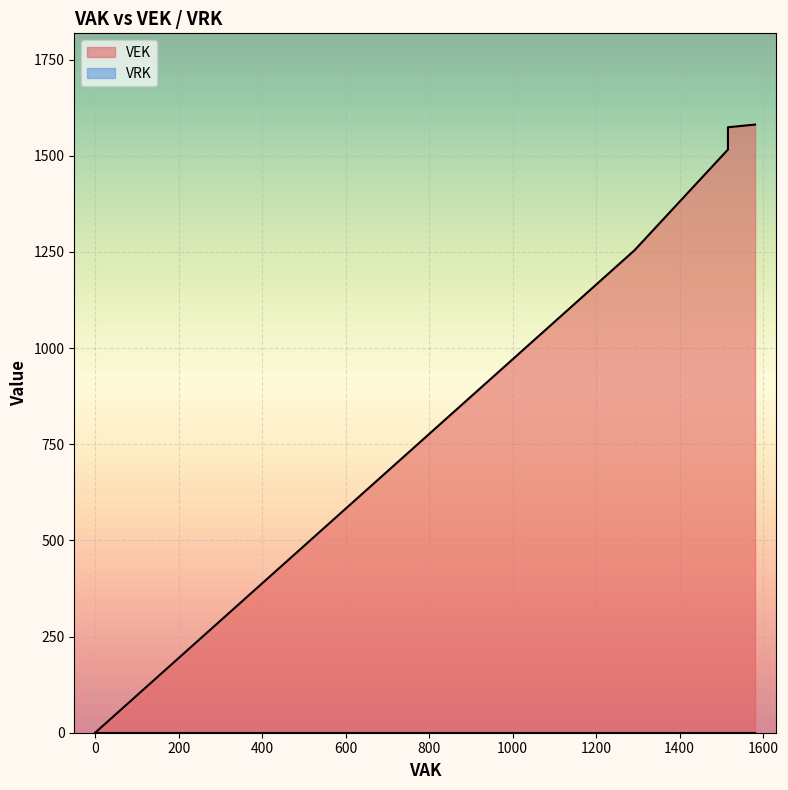

How many series are shown in this chart?

1